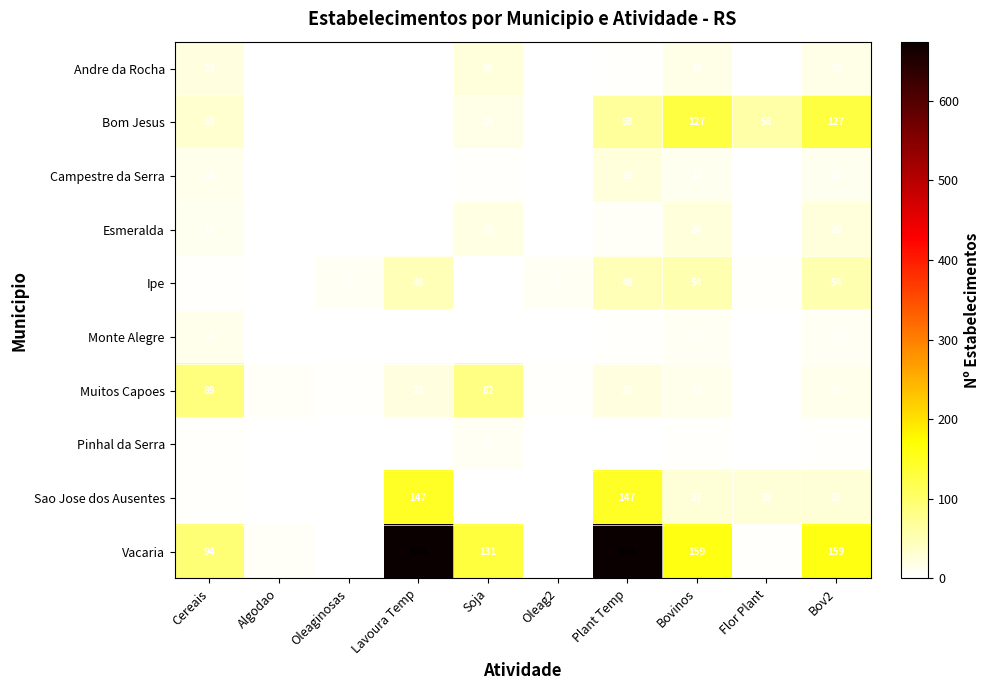

The Pinhal da Serra series shows -4 at Plant Temp. True or false?

False